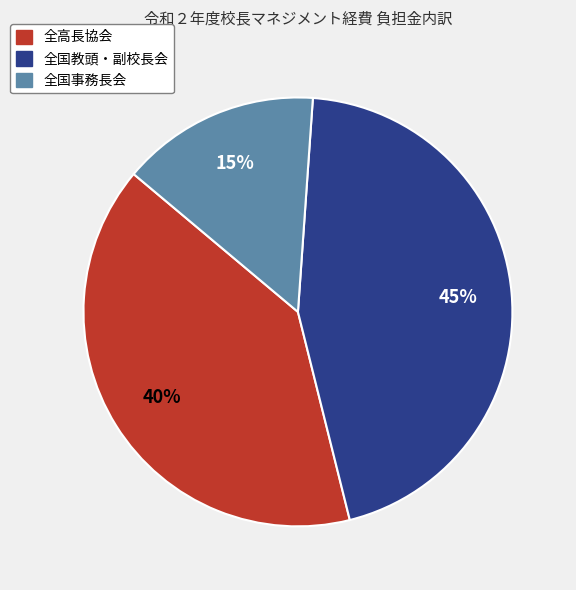

Is there any slice that represents more than half of the pie?

No